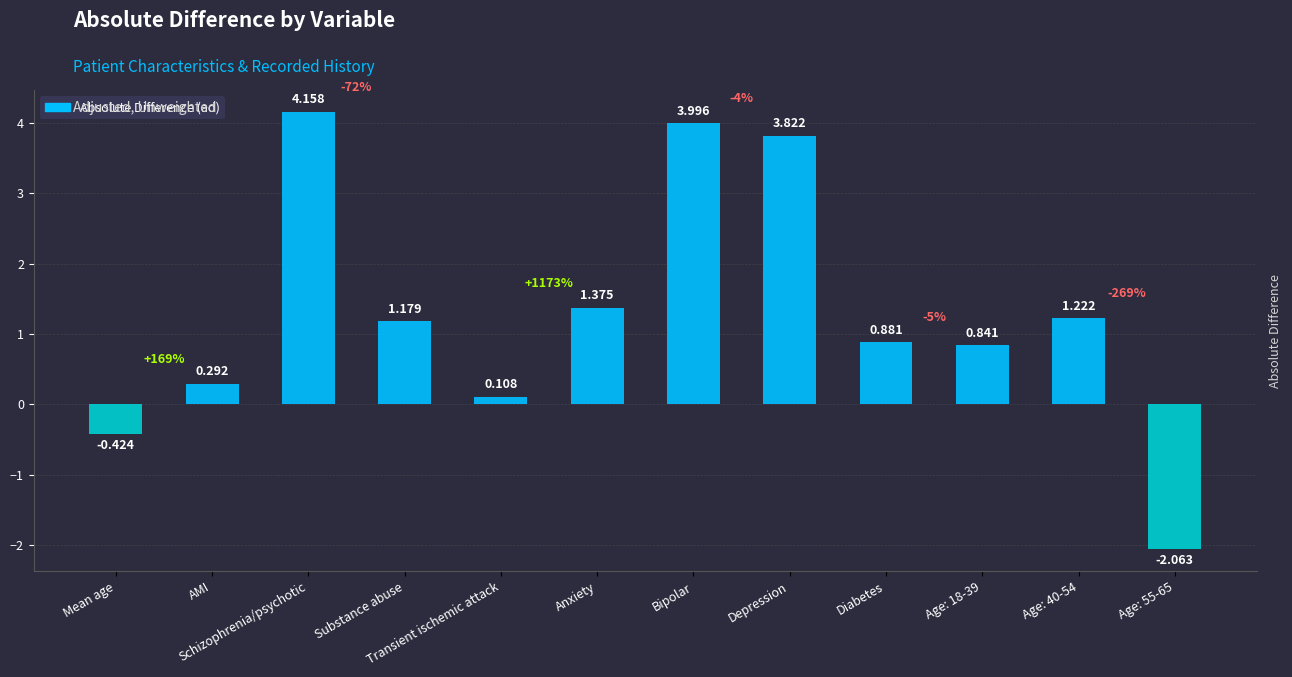

How many data points are less than 1?

6